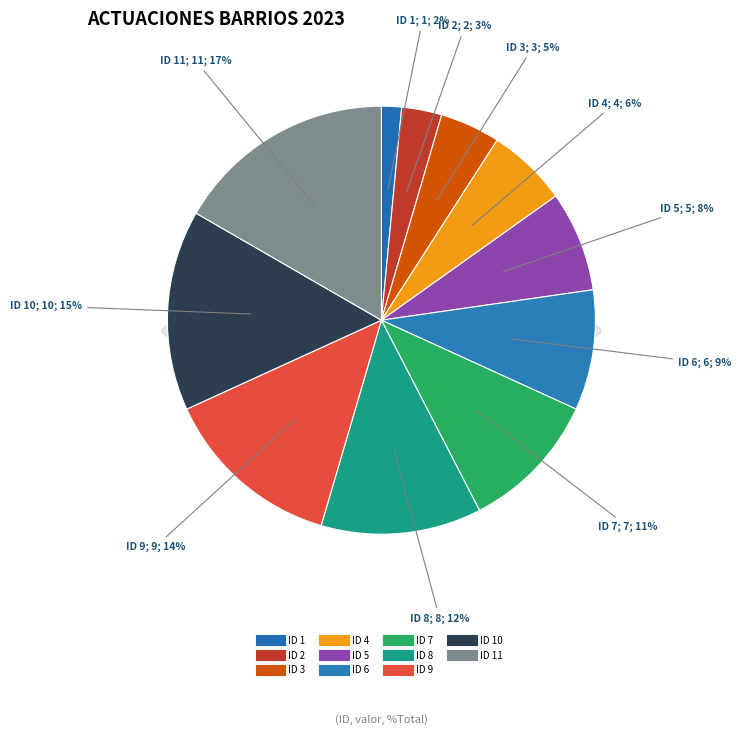

Is it true that ID 11 is 27% of the pie?

False